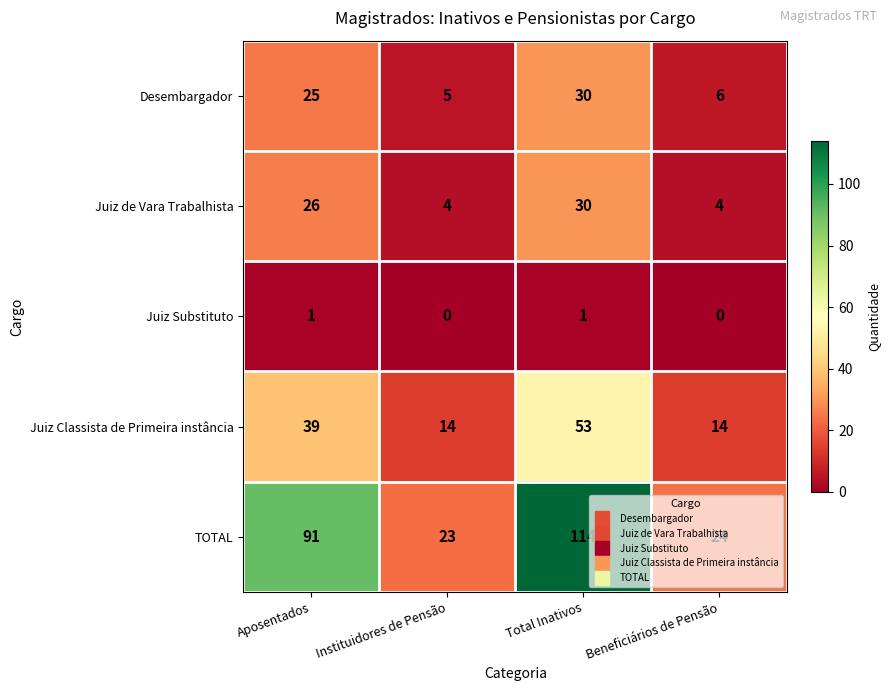

Rank the series at Instituidores de Pensão from lowest to highest value.

Juiz Substituto, Juiz de Vara Trabalhista, Desembargador, Juiz Classista de Primeira instância, TOTAL